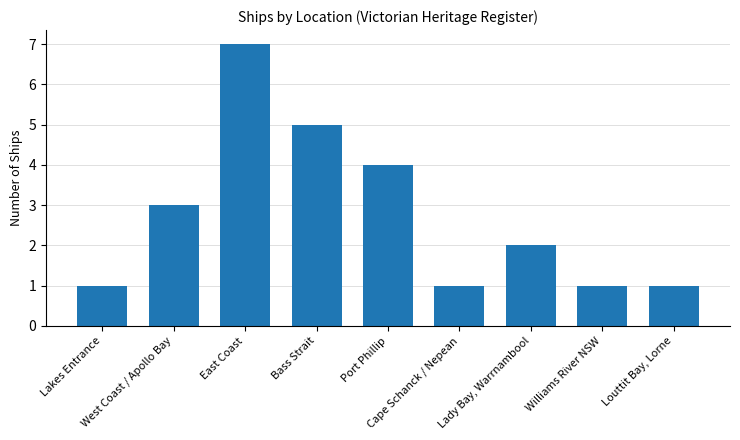

Reading left to right, extract all data points from this chart.

1	3	7	5	4	1	2	1	1